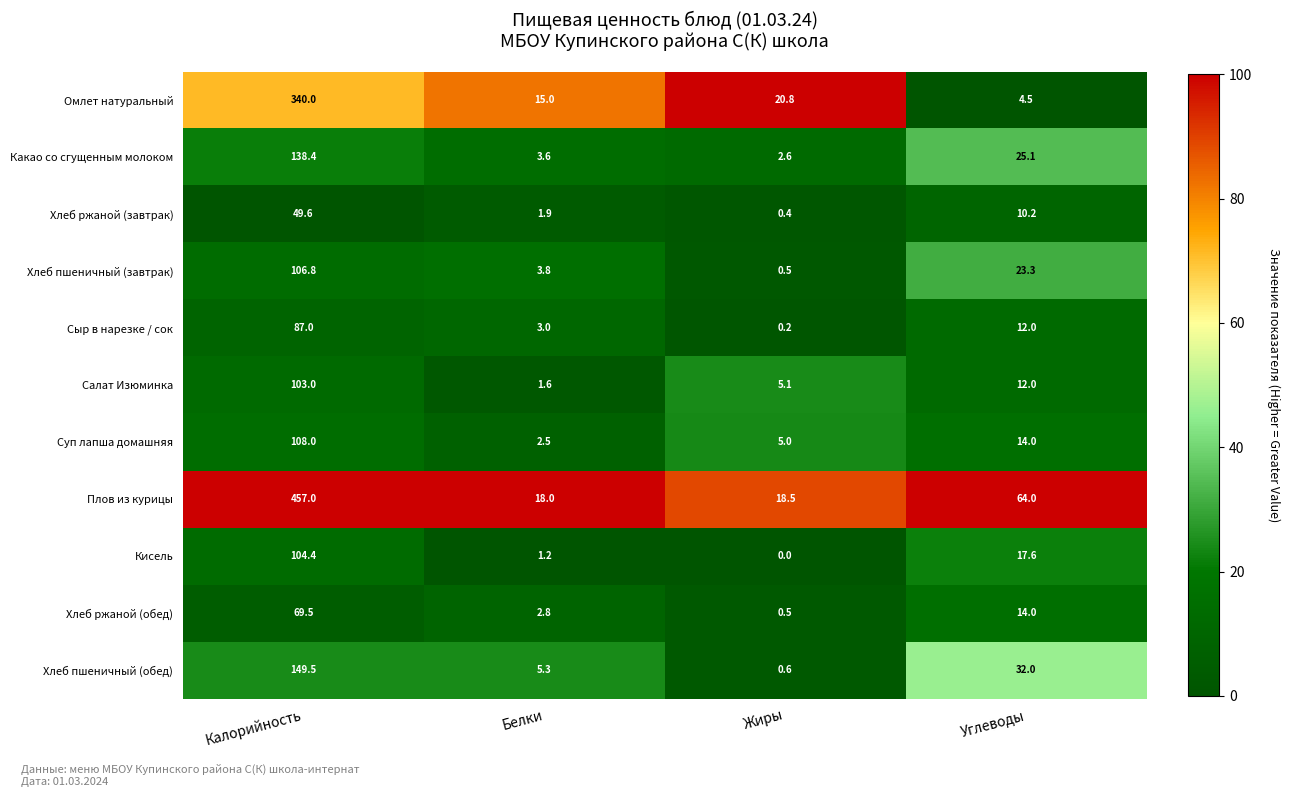

What is the average value of the Хлеб пшеничный (обед) series?

46.9